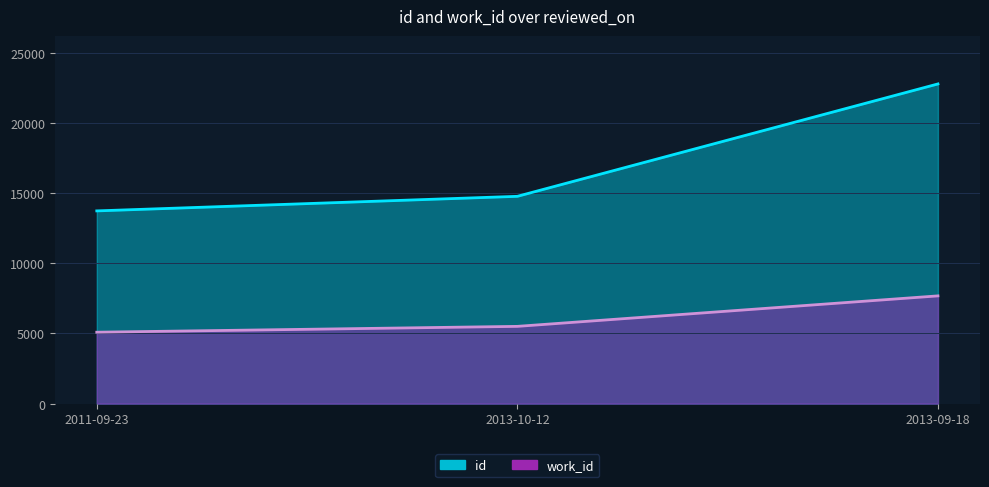

What is the difference between the maximum and minimum values in the work_id series?

2589